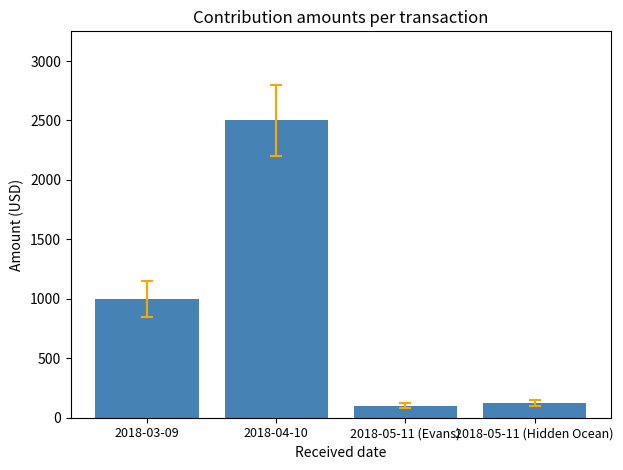

What is the difference between the maximum and minimum values?

2400